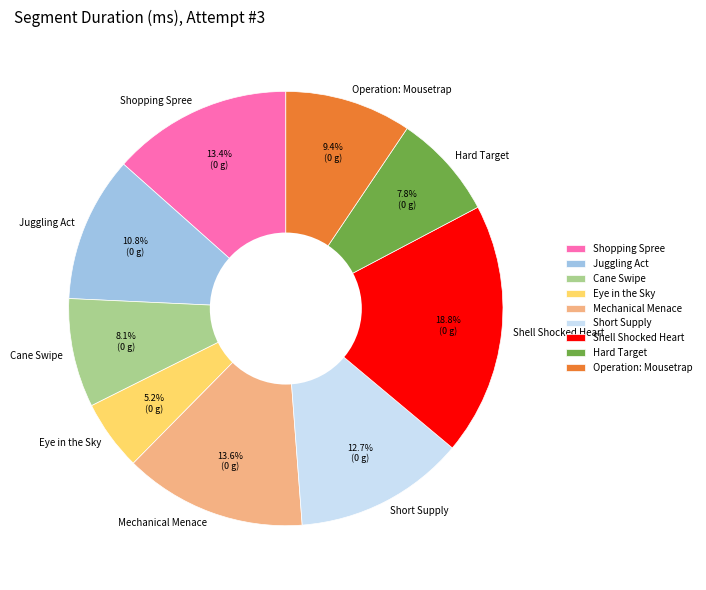

What portion of the pie excludes Mechanical Menace?

86.4%